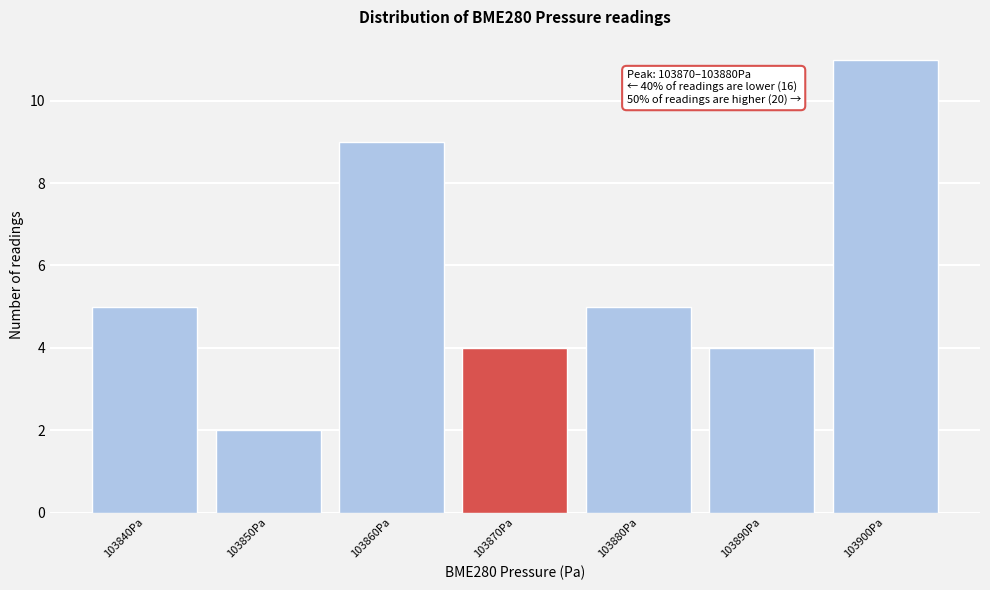

Reading left to right, extract all data points from this chart.

103840Pa=5	103850Pa=2	103860Pa=9	103870Pa=4	103880Pa=5	103890Pa=4	103900Pa=11